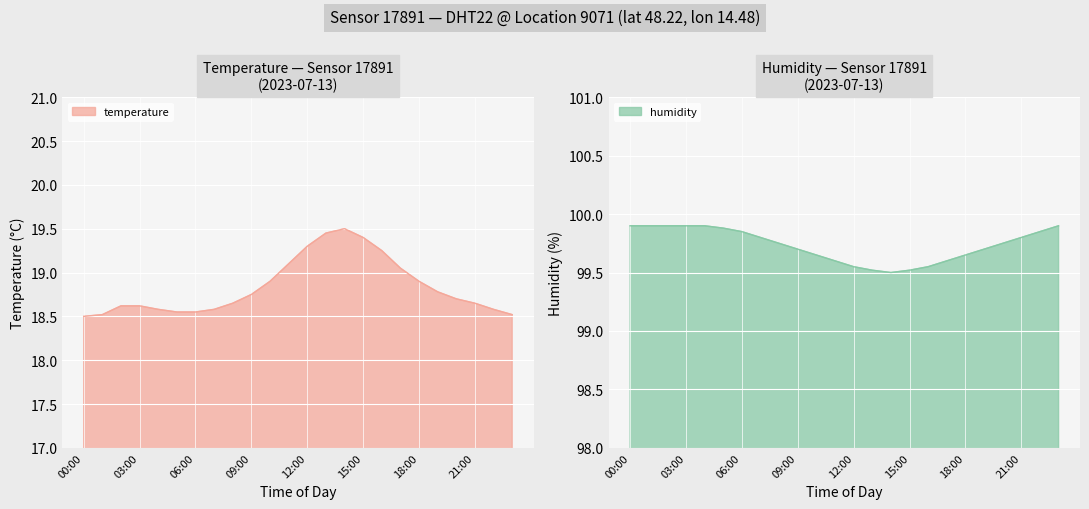

What is the average value of the humidity series?

99.7